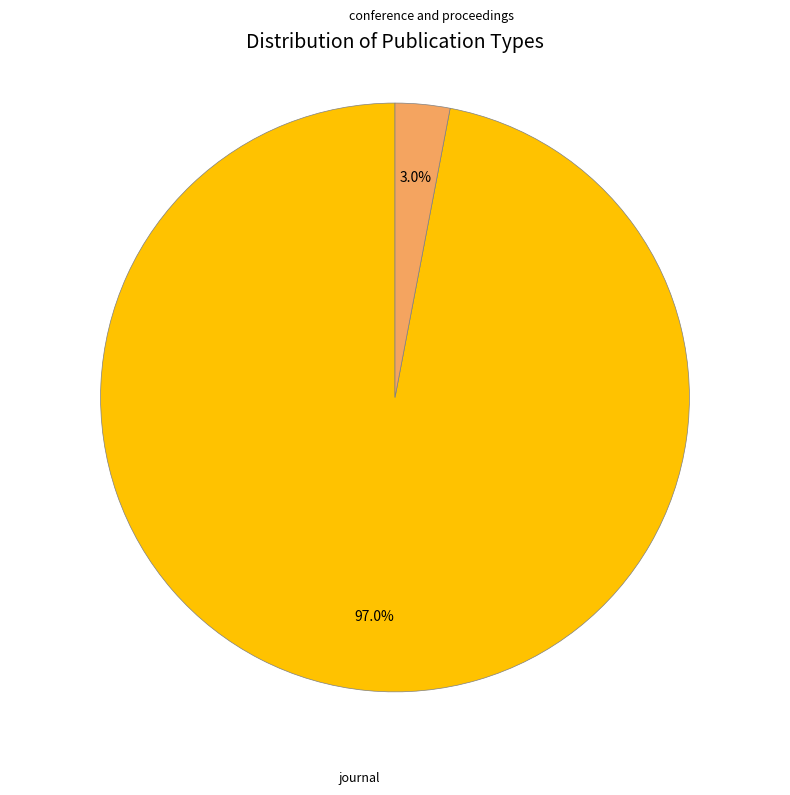

To the nearest percent, what portion does conference and proceedings represent?

3%